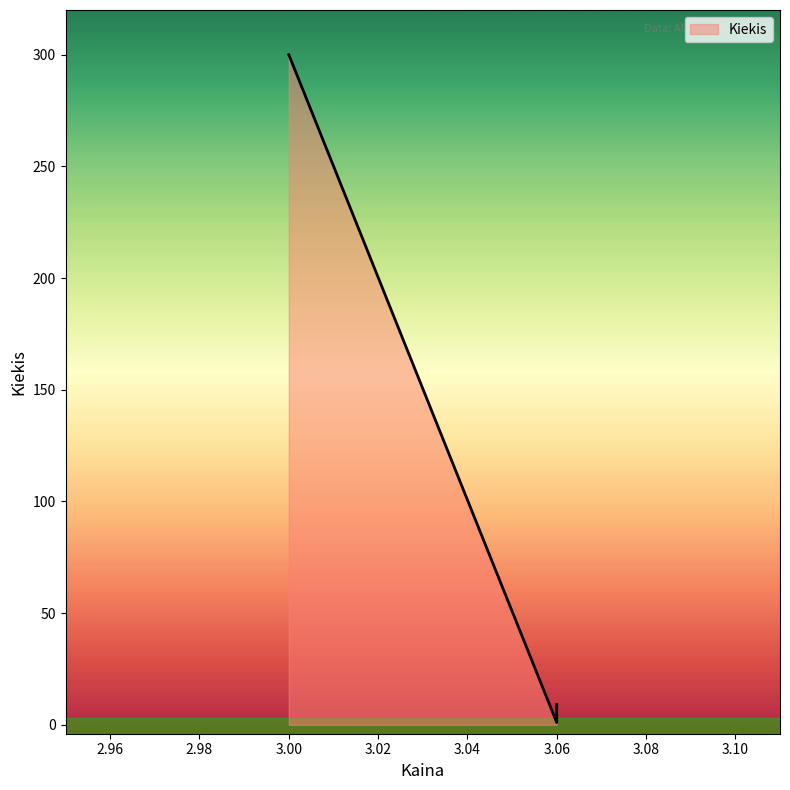

What is the ratio of the value at 3.06 to the value at 3.06?

9.0